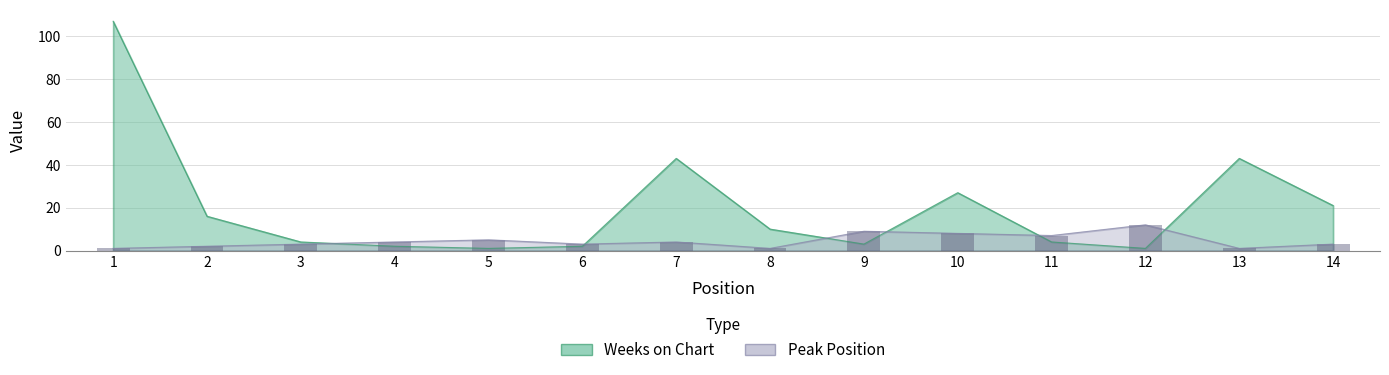

At 8, list the series in order from largest to smallest.

Weeks on Chart, Peak Position